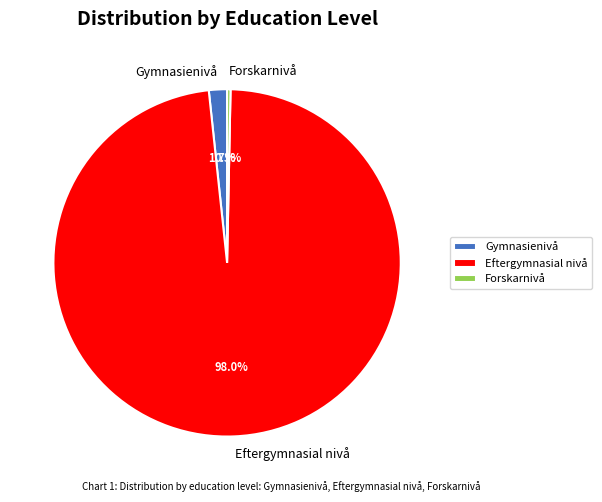

The Eftergymnasial nivå slice represents 98% of the pie. True or false?

True